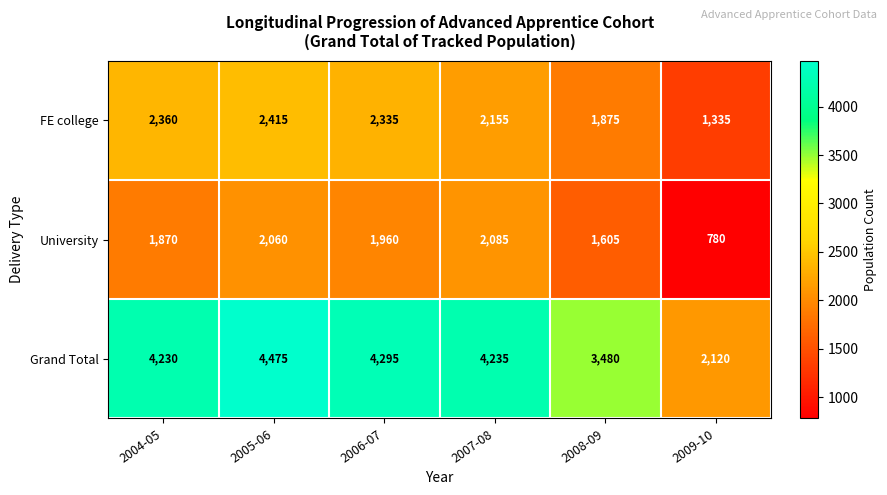

At how many categories does at least one series exceed 2514?

5